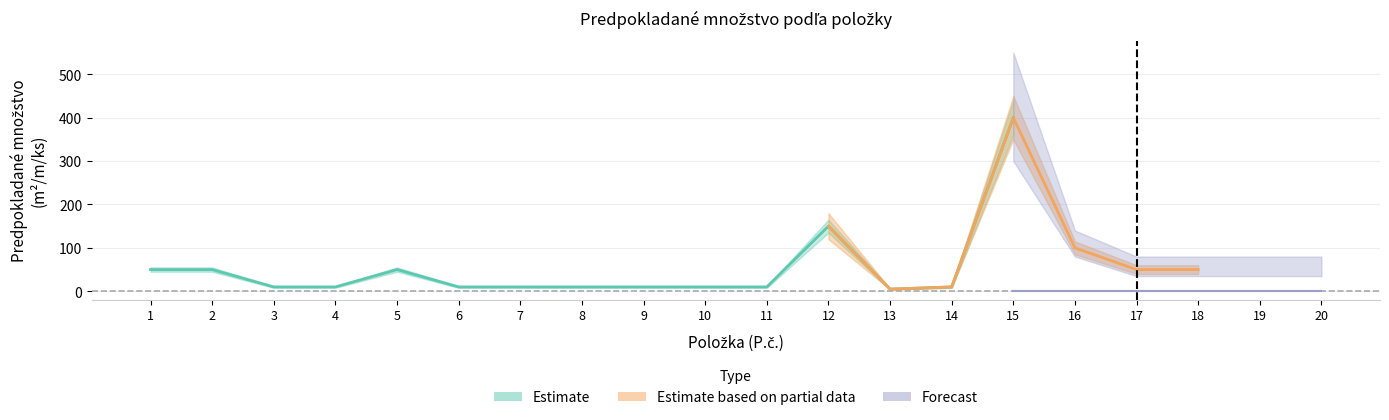

Which category has the highest value in the Estimate series?

15